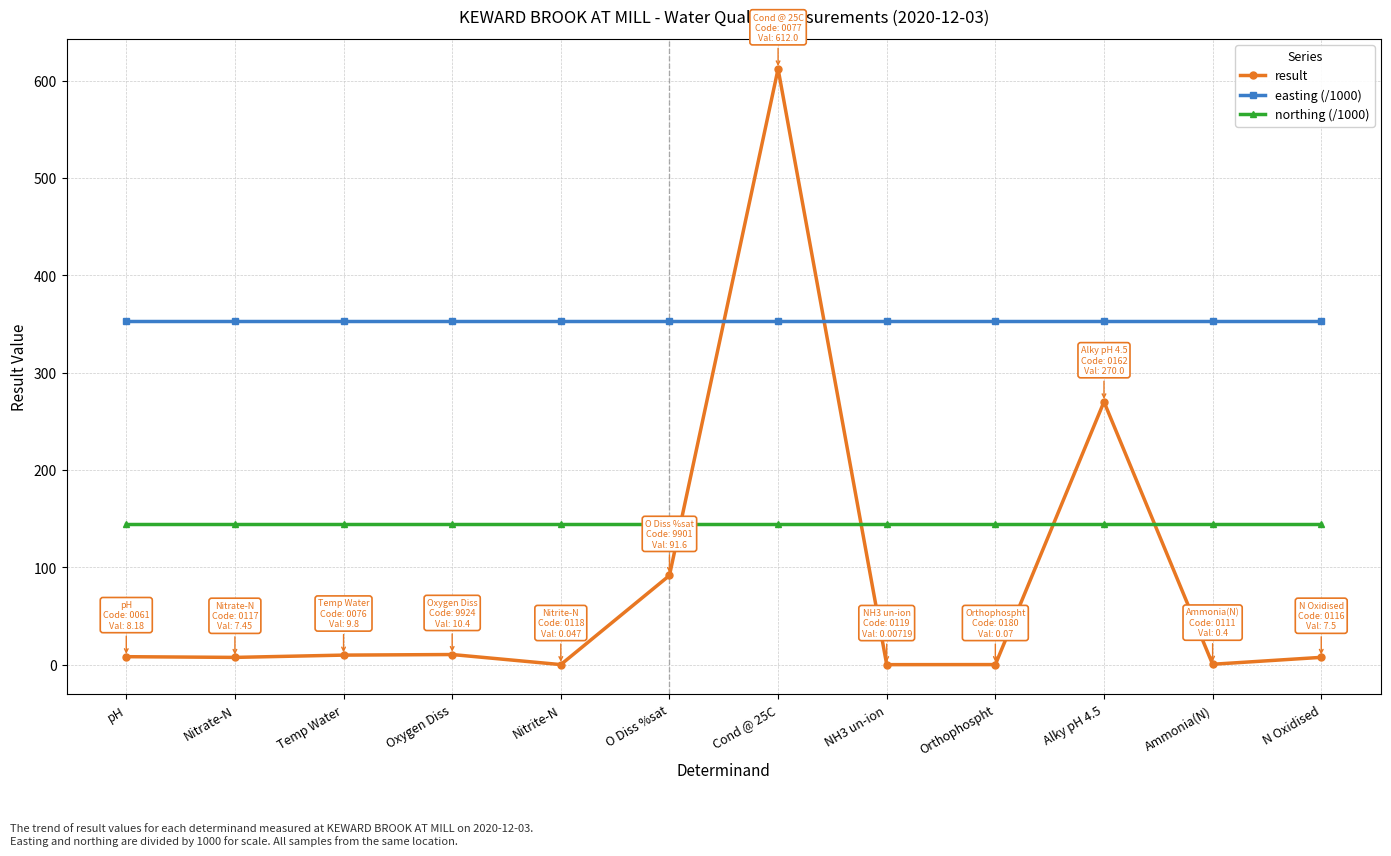

True or false: northing (/1000) has a value of 144.0 at O Diss %sat.

True